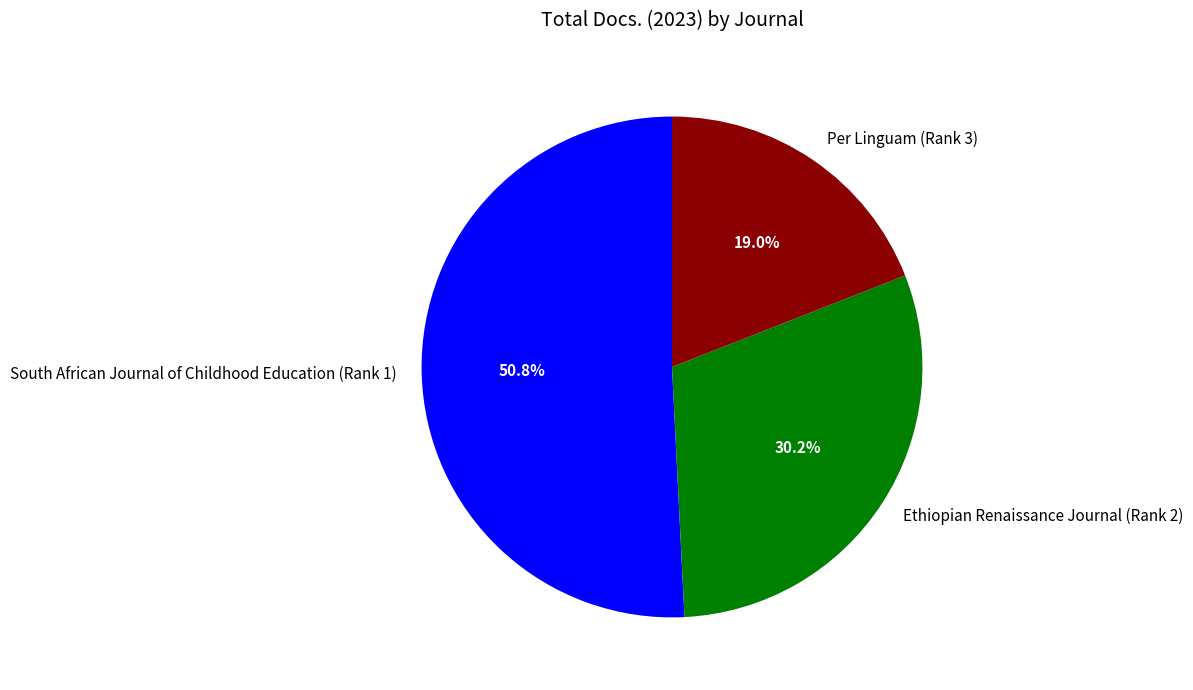

Which slice is the largest?

South African Journal of Childhood Education (Rank 1)